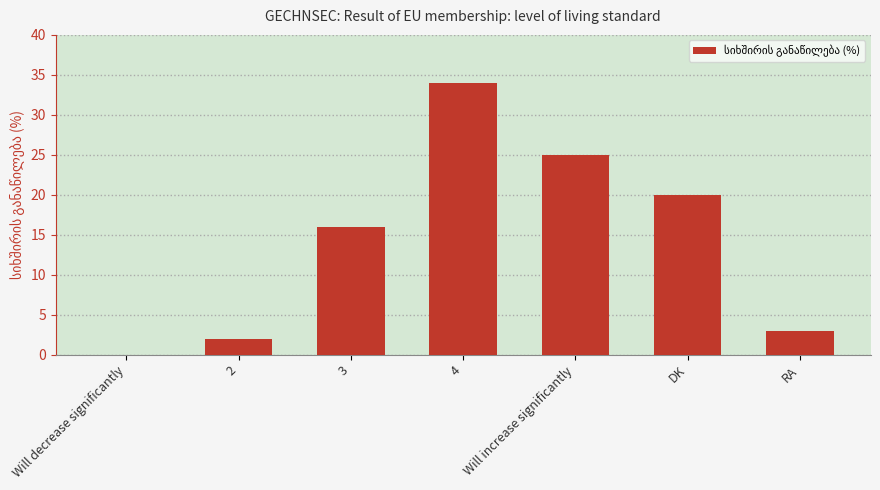

The value at DK is 7. True or false?

False